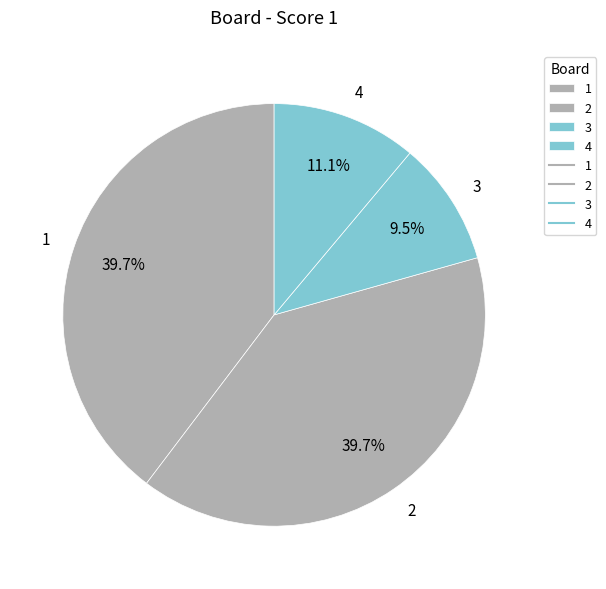

What percentage is the 2 slice, to the nearest percent?

40%